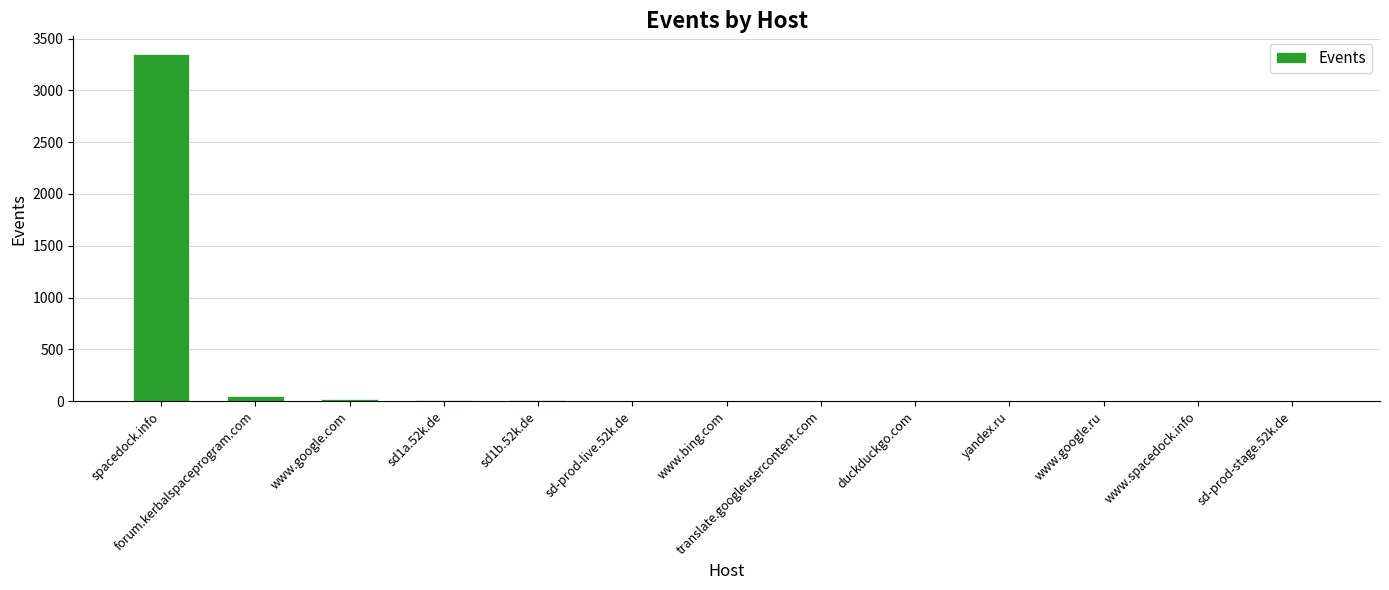

What is the sum of all values?

3456